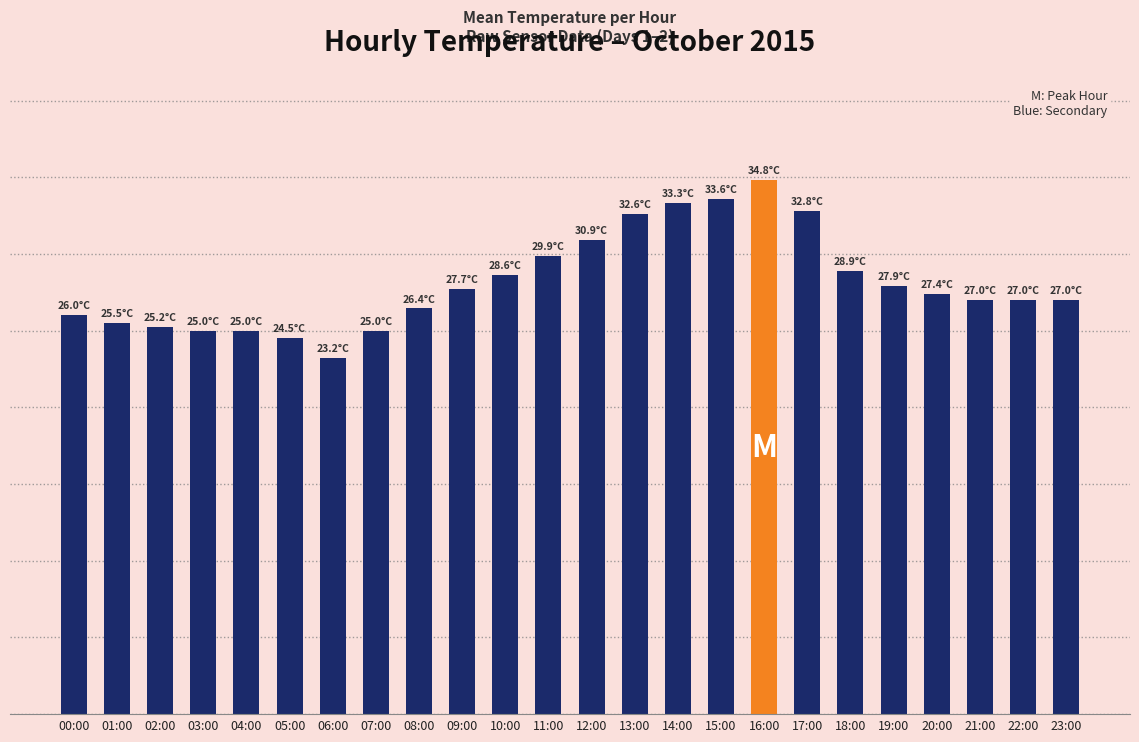

Rank the categories by value from highest to lowest.

16:00, 15:00, 14:00, 17:00, 13:00, 12:00, 11:00, 18:00, 10:00, 19:00, 09:00, 20:00, 21:00, 22:00, 23:00, 08:00, 00:00, 01:00, 02:00, 03:00, 04:00, 07:00, 05:00, 06:00